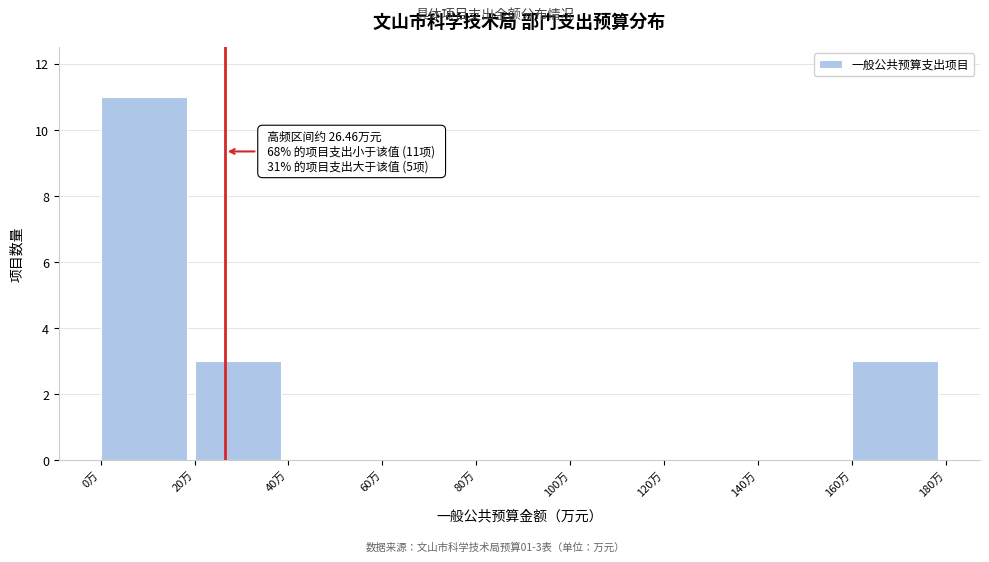

Which range on the x-axis has the tallest bar?

0 to 20